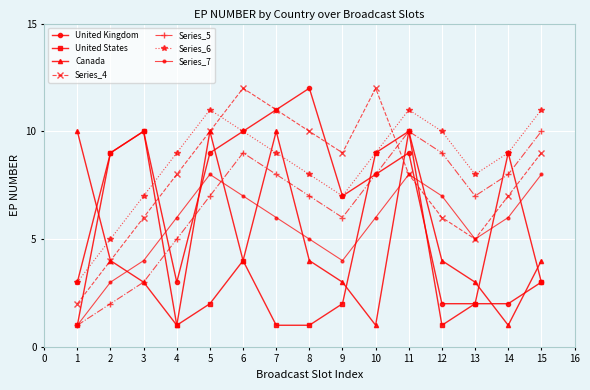

True or false: United States has a value of 9 at 14.

True